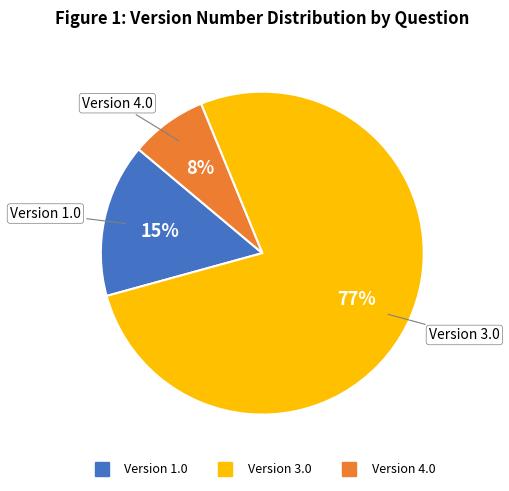

Is there any slice that represents more than half of the pie?

Yes